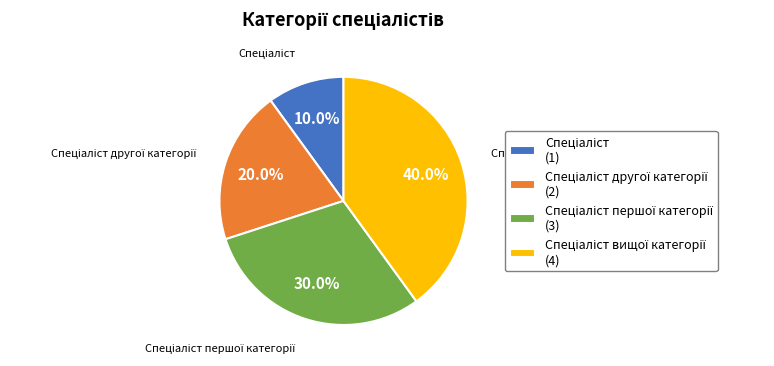

Is there any slice that represents more than half of the pie?

No